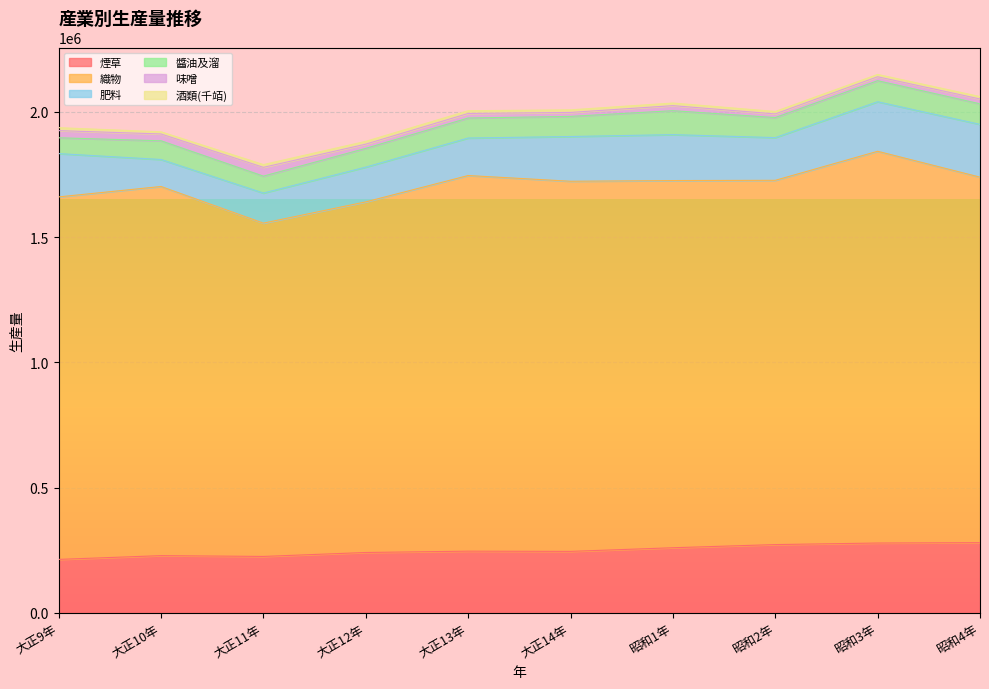

Reading left to right, what are all the values shown in this chart?

煙草: 大正9年=212894	大正10年=227923	大正11年=224715	大正12年=240475	大正13年=245770	大正14年=244883	昭和1年=259449	昭和2年=272081	昭和3年=278254	昭和4年=279804
織物: 大正9年=1447609	大正10年=1474163	大正11年=1331053	大正12年=1400156	大正13年=1500075	大正14年=1478090	昭和1年=1466288	昭和2年=1454616	昭和3年=1564462	昭和4年=1459643
肥料: 大正9年=172901	大正10年=107824	大正11年=120115	大正12年=138869	大正13年=149758	大正14年=178666	昭和1年=183471	昭和2年=170585	昭和3年=197834	昭和4年=210757
醬油及溜: 大正9年=63194	大正10年=74700	大正11年=67569	大正12年=74886	大正13年=79925	大正14年=80380	昭和1年=95549	昭和2年=80051	昭和3年=84086	昭和4年=82054
味噌: 大正9年=28563	大正10年=27256	大正11年=35087	大正12年=16836	大正13年=18175	大正14年=15724	昭和1年=20161	昭和2年=14510	昭和3年=15708	昭和4年=19311
酒類(千竡): 大正9年=11807	大正10年=8639	大正11年=11091	大正12年=11175	大正13年=10943	大正14年=10454	昭和1年=10455	昭和2年=9812	昭和3年=9306	昭和4年=9608